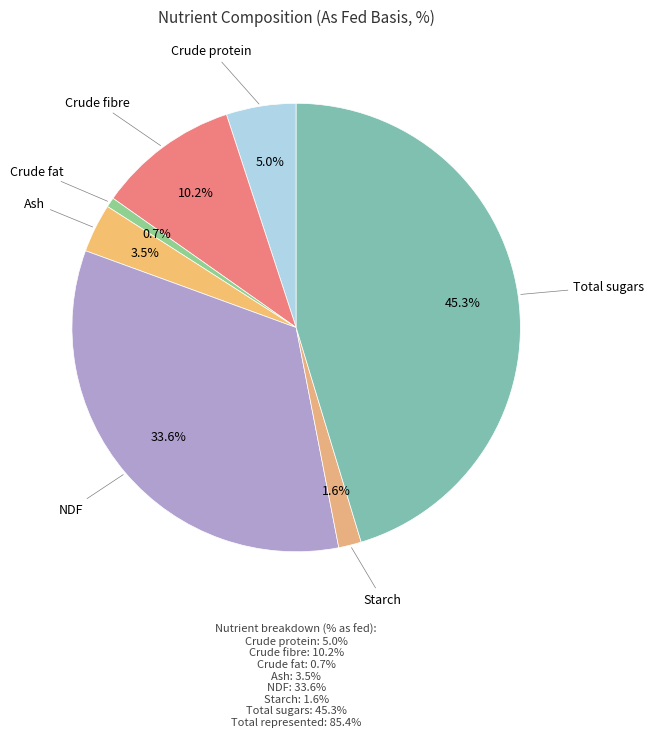

How many segments does this pie chart have?

7